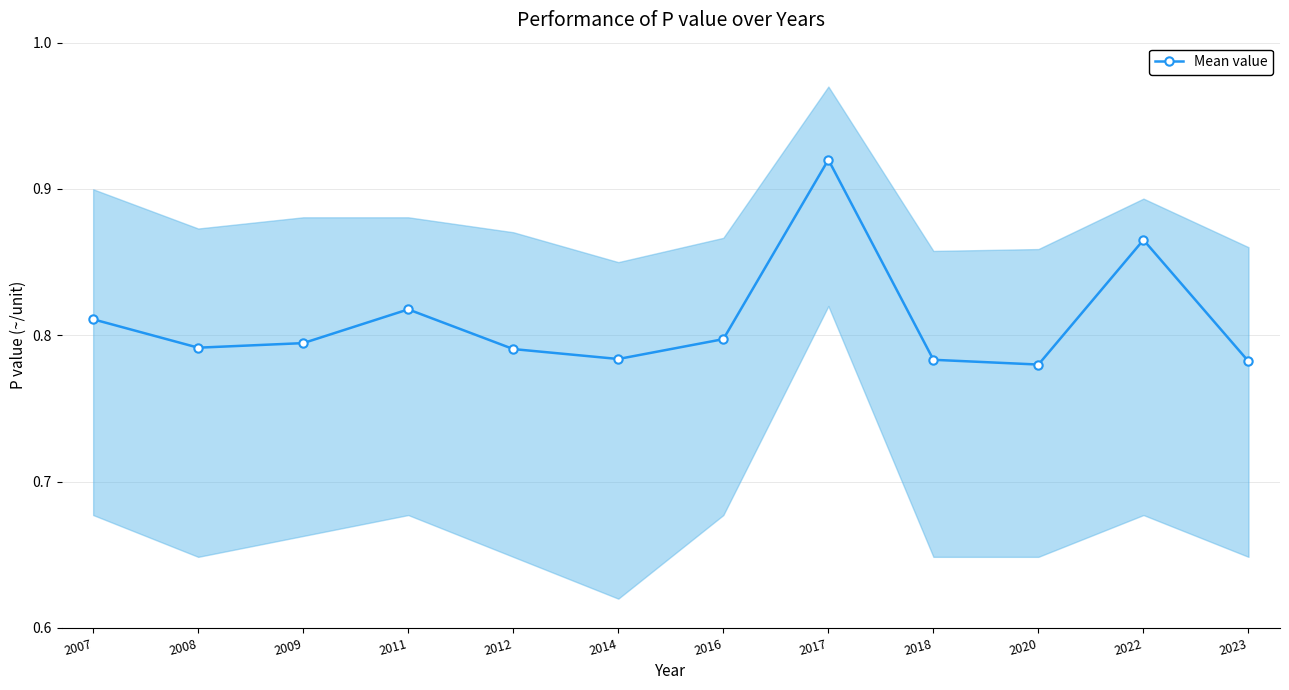

What is the value of the 8th point from the left?

0.9